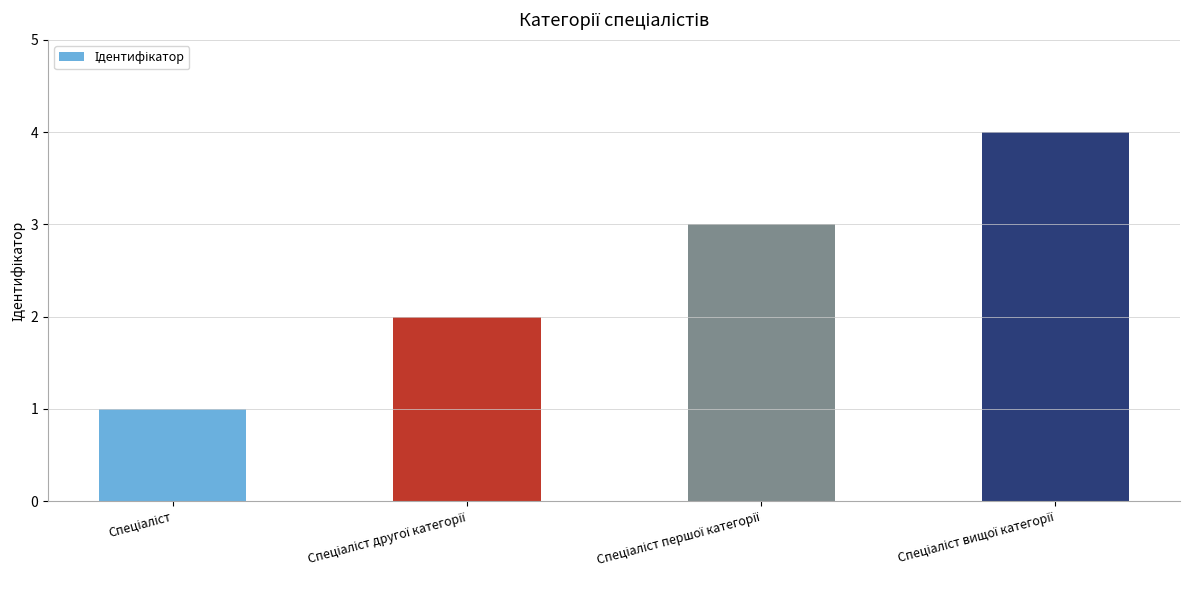

What is the difference between the second highest and second lowest values?

1